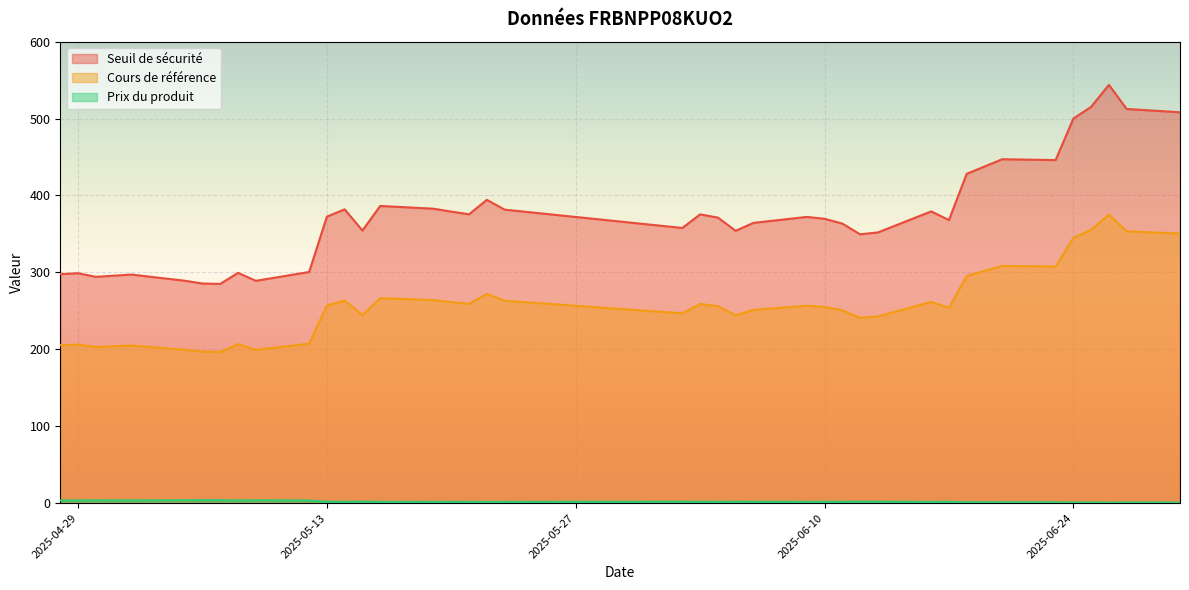

At which category does the chart reach its peak across all series?

2025-06-26